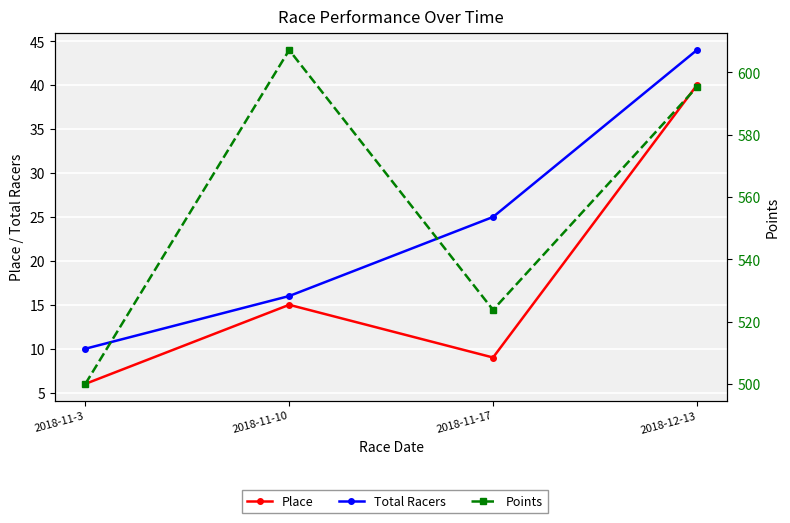

The Total Racers series shows 25.0 at 2018-11-17. True or false?

True